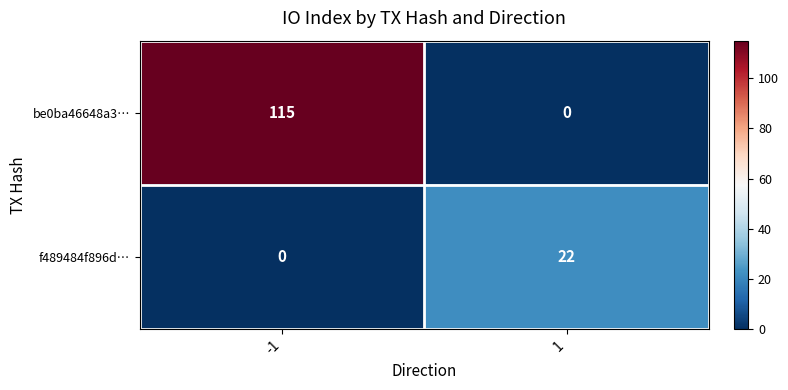

What is the highest value of the f489484f896d… series?

22